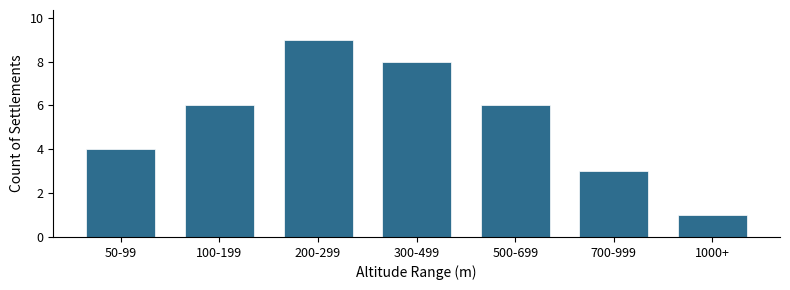

Reading left to right, transcribe all the data shown in this chart.

50-99=4	100-199=6	200-299=9	300-499=8	500-699=6	700-999=3	1000+=1